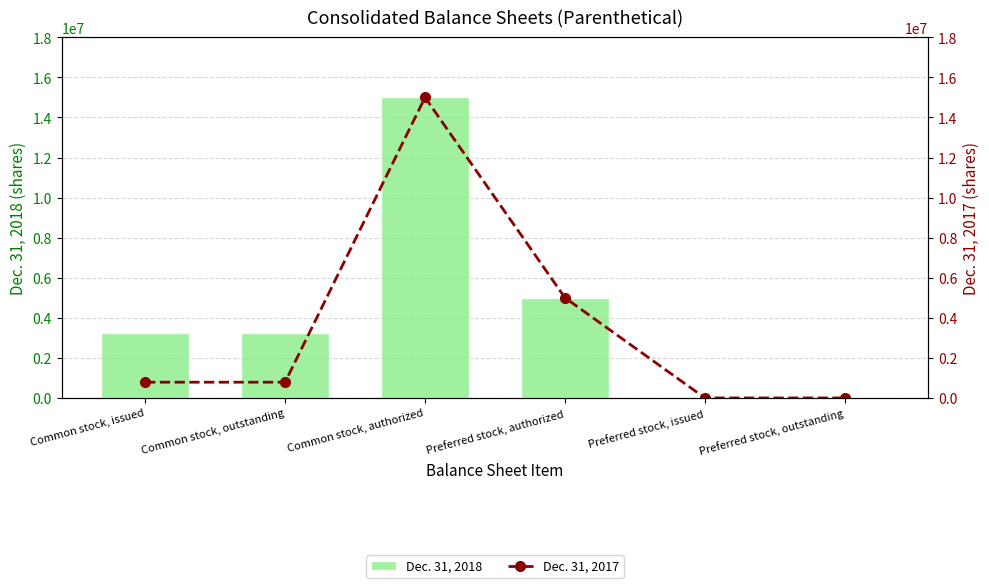

At which label does Dec. 31, 2017 first exceed 785874?

Common stock, authorized